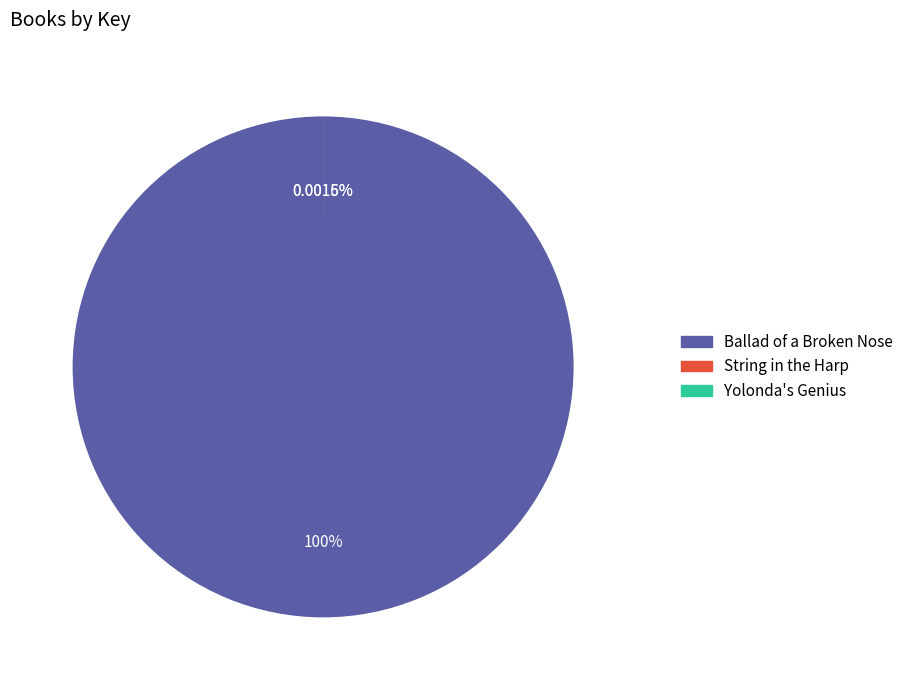

True or false: String in the Harp accounts for 1% of the total.

False